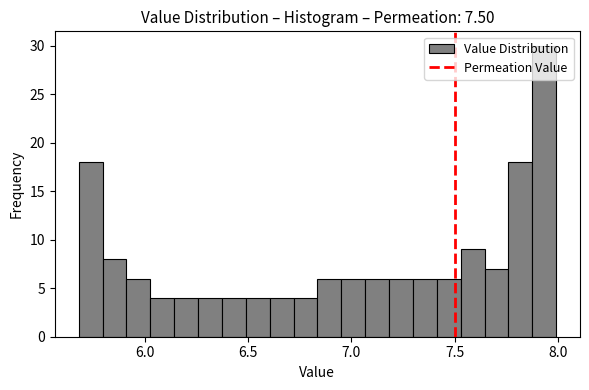

Read against the x-axis, roughly where is the centre of the tallest bar?

7.95